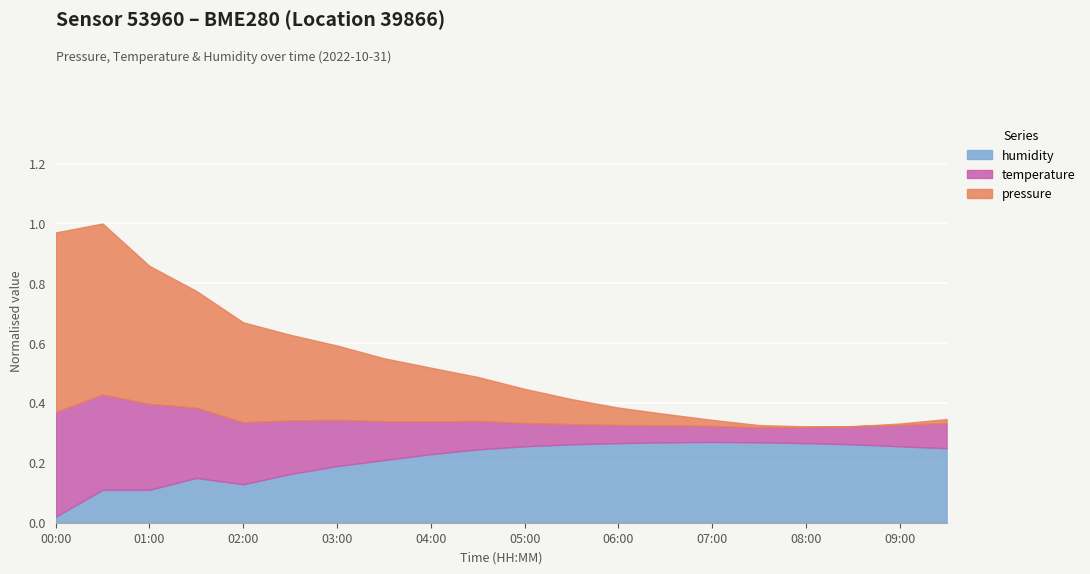

Where is temperature nearest to the value 17?

07:30